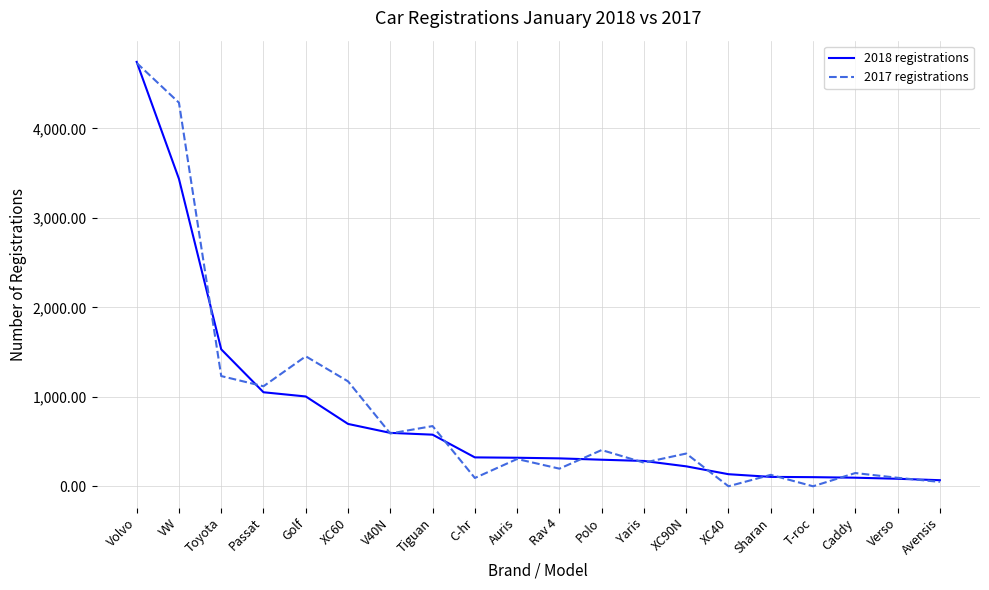

How many distinct data groups are displayed?

2